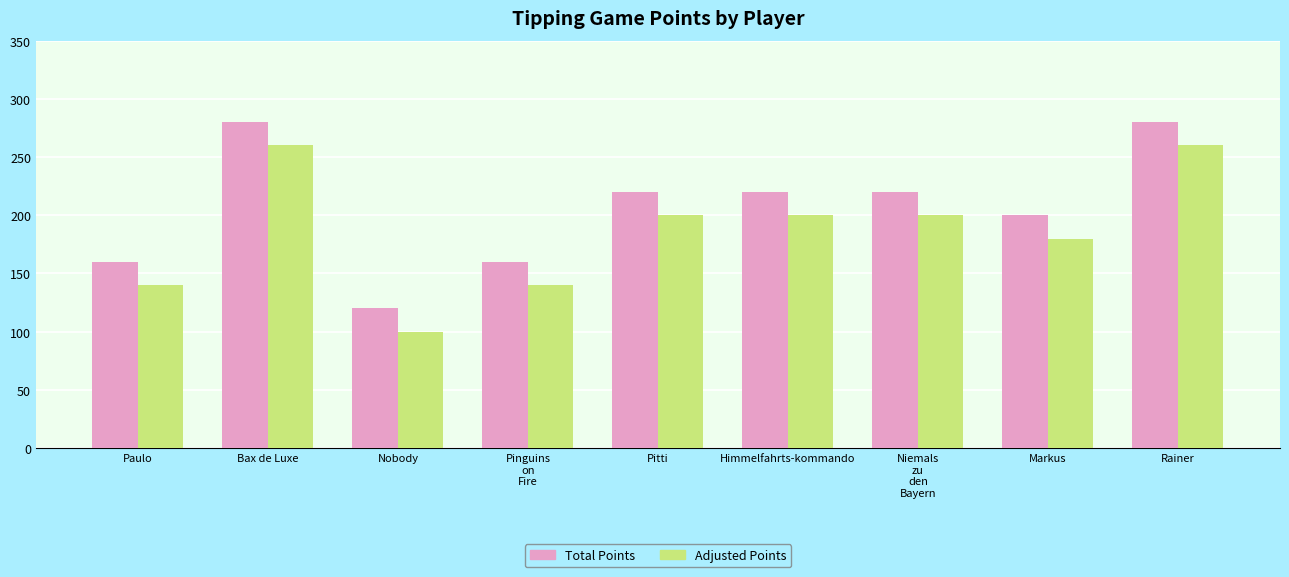

Rank the series at Rainer from lowest to highest value.

Adjusted Points, Total Points